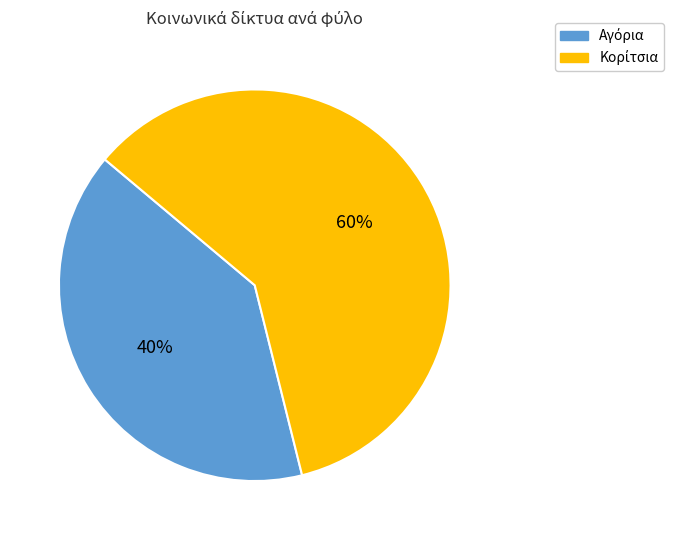

To the nearest percent, what is the difference between the largest and smallest slice percentages?

20%